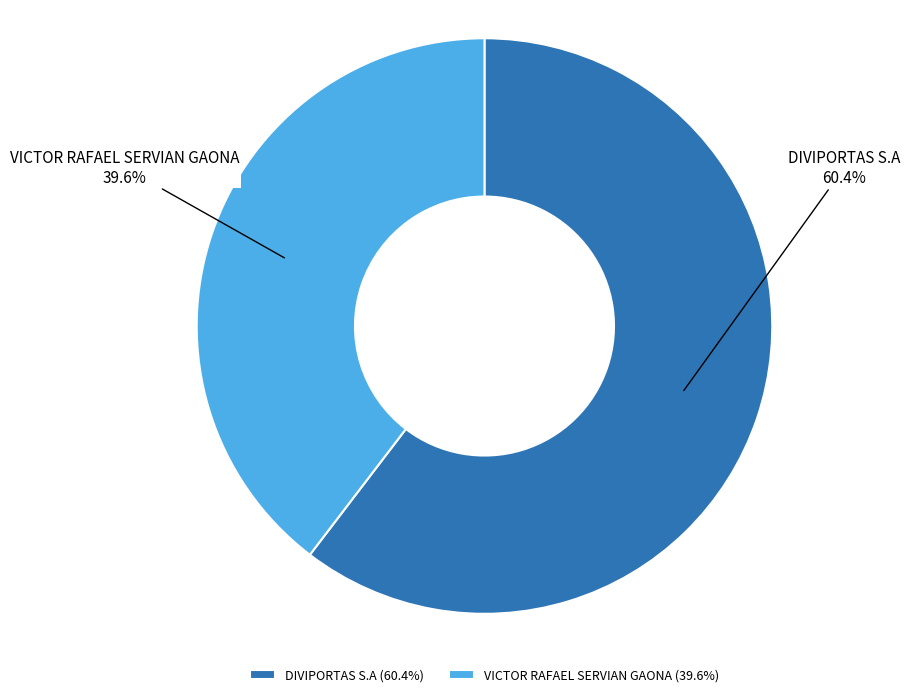

What portion of the pie excludes VICTOR RAFAEL SERVIAN GAONA?

60.4%